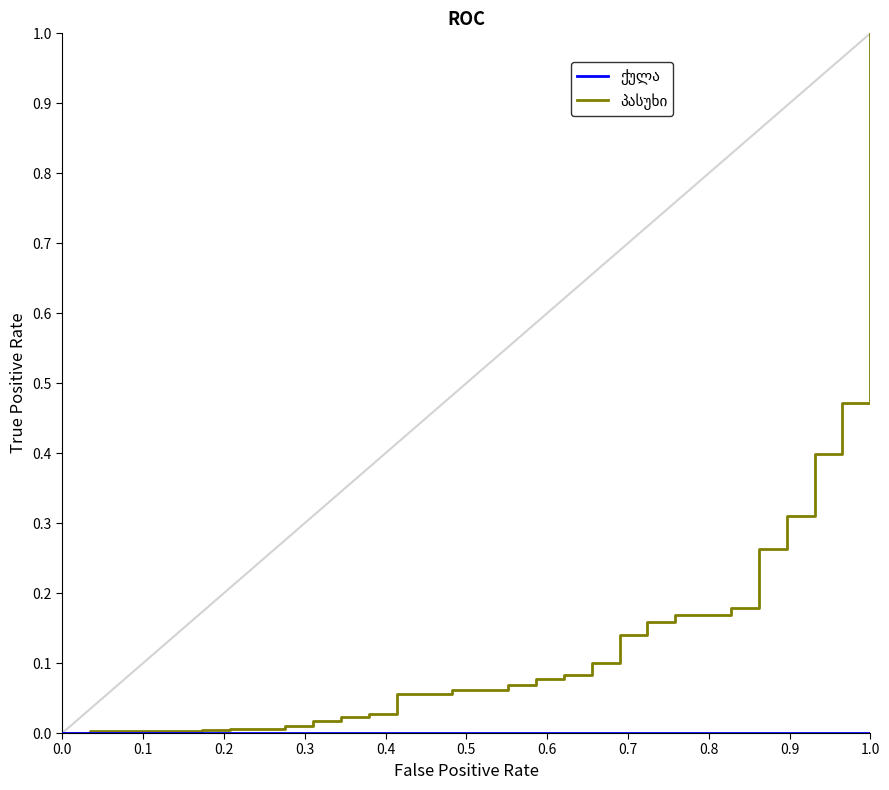

Does the chart have visible grid lines?

No